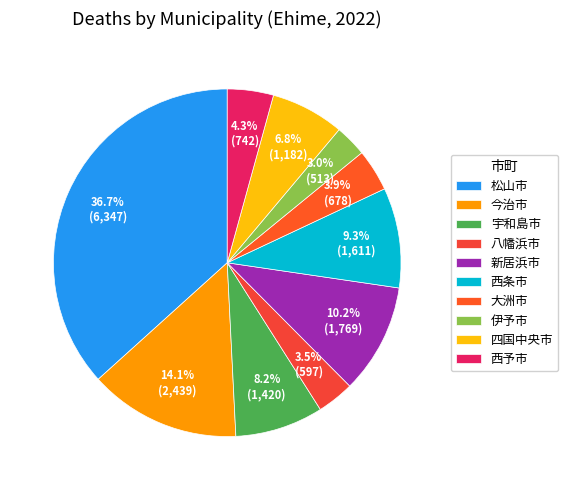

Is it true that 新居浜市 is 10% of the pie?

True